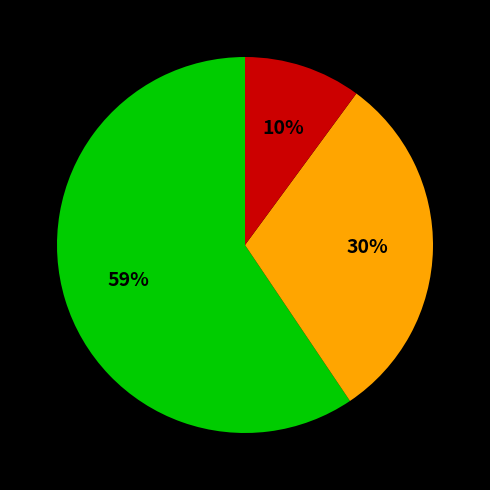

Does any single category account for the majority?

Yes